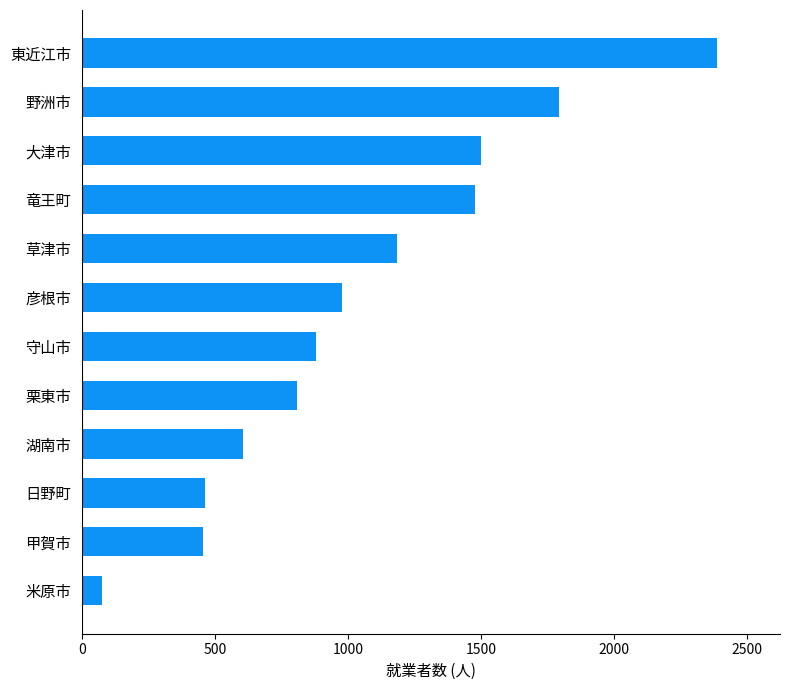

Is it true that the value at 彦根市 is 976?

True